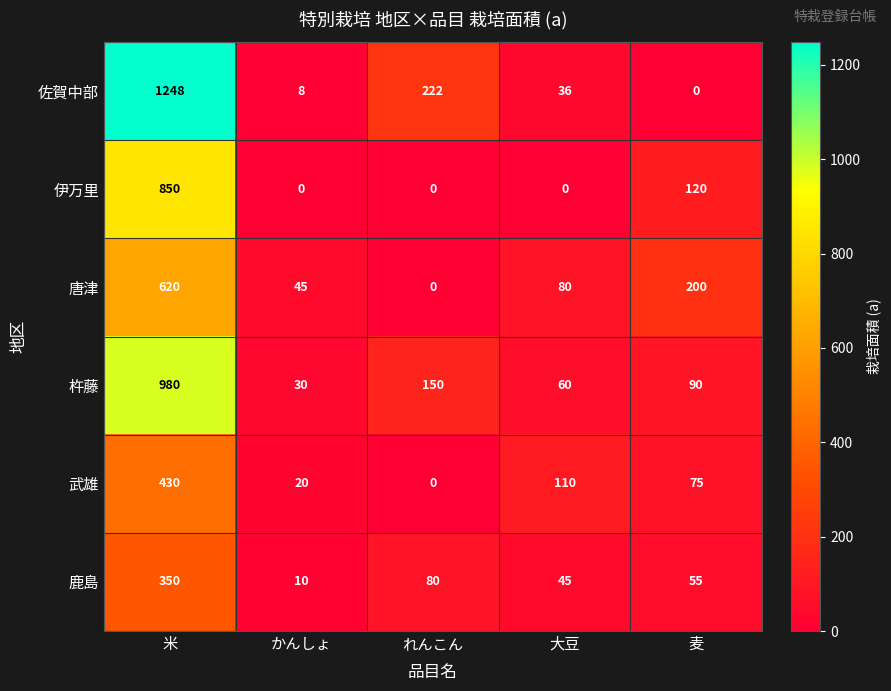

Which series has the largest total across all categories?

佐賀中部